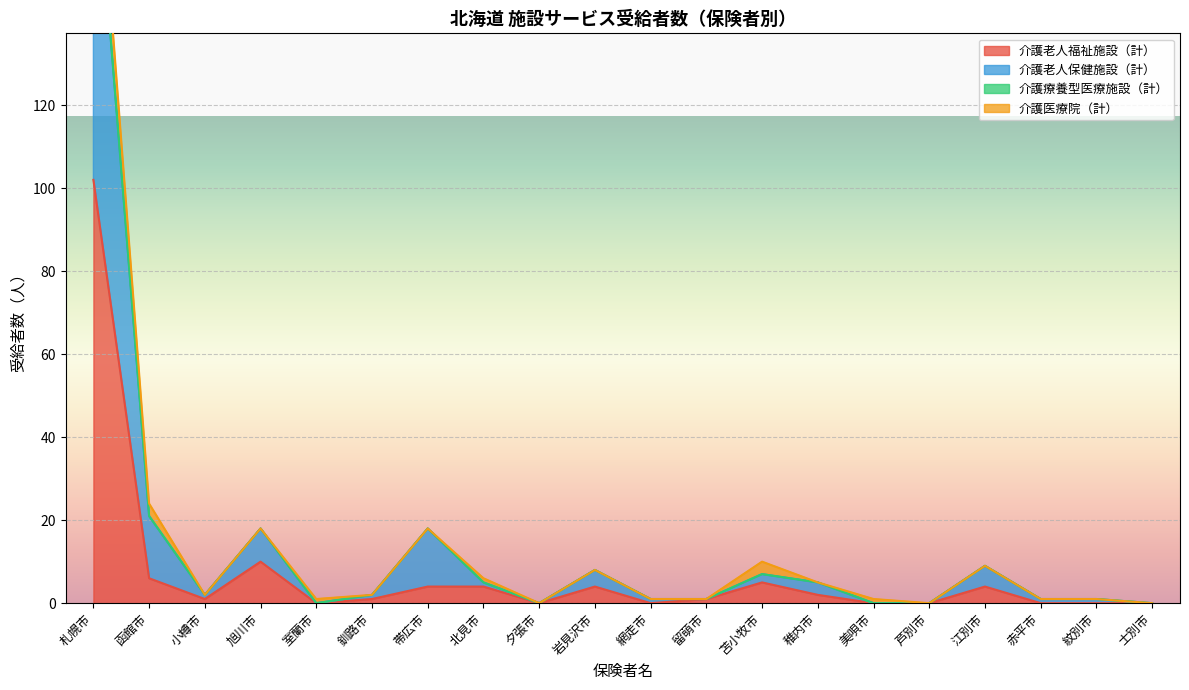

Which series has the largest total across all categories?

介護老人保健施設（計）